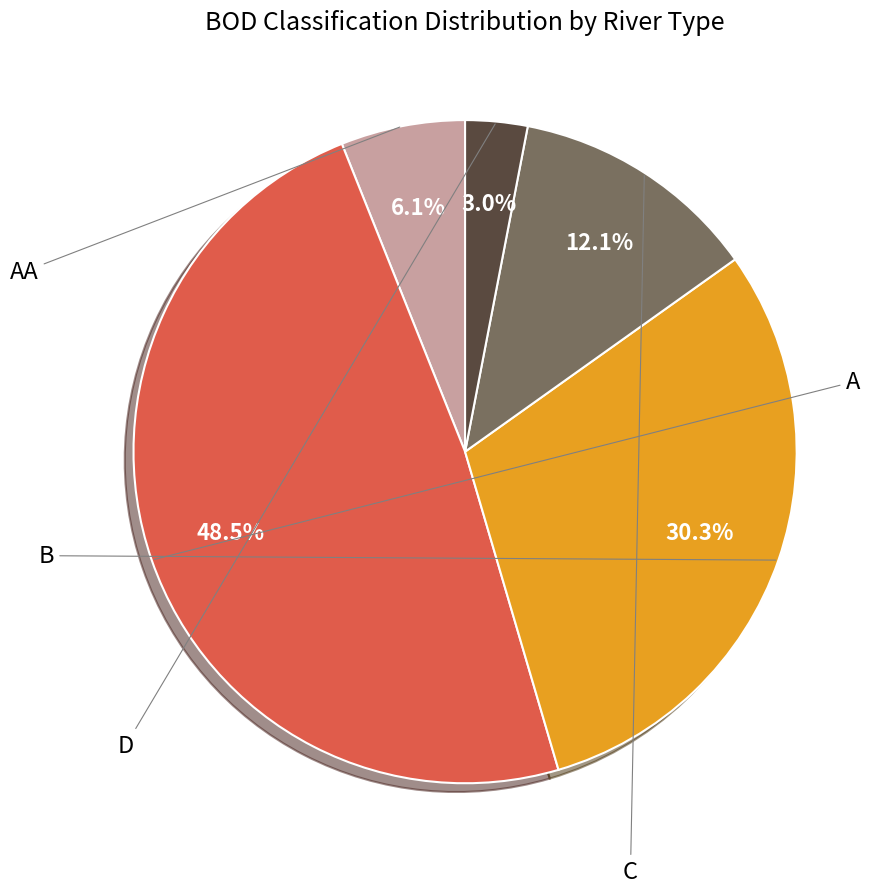

How many segments does this pie chart have?

5